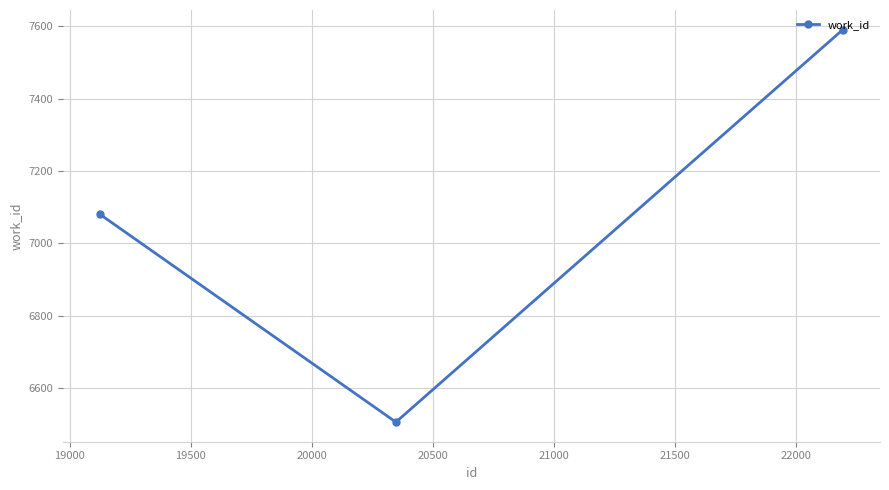

What is the sum of all values?

21177